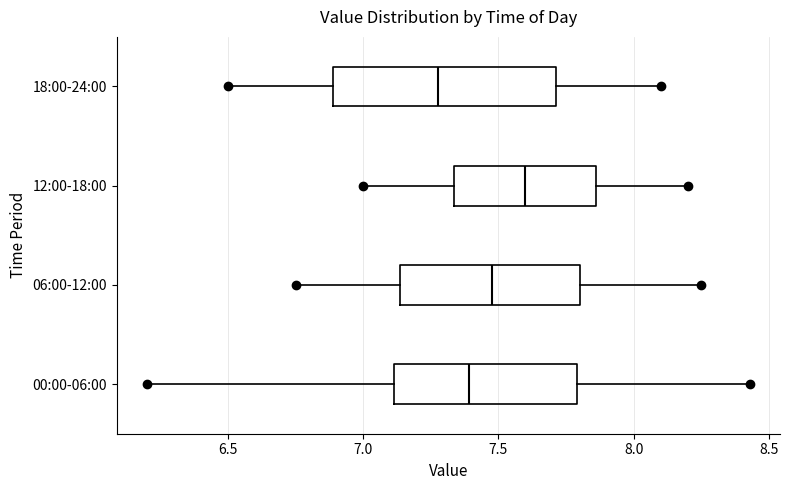

Which box is the widest, from its left edge to its right edge?

18:00-24:00